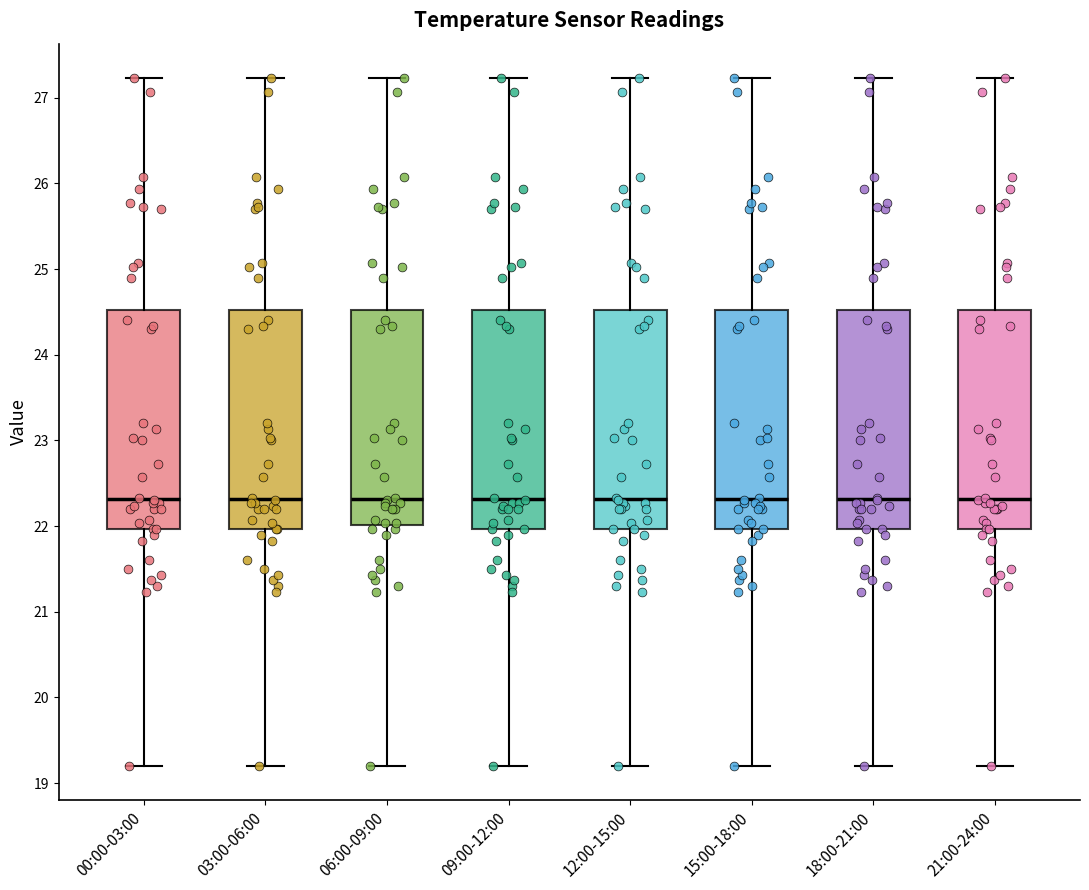

Reading left to right, transcribe this box plot: for each box, give where its median line is, the range the box spans, and where its two whiskers end, as read against the y-axis. The values are not printed on the chart, so give them approximately, as read against the axis.

00:00-03:00: median 22.3, box 22.0 to 24.5, whiskers 19.2 to 27.2
03:00-06:00: median 22.3, box 22.0 to 24.5, whiskers 19.2 to 27.2
06:00-09:00: median 22.3, box 22.0 to 24.5, whiskers 19.2 to 27.2
09:00-12:00: median 22.3, box 22.0 to 24.5, whiskers 19.2 to 27.2
12:00-15:00: median 22.3, box 22.0 to 24.5, whiskers 19.2 to 27.2
15:00-18:00: median 22.3, box 22.0 to 24.5, whiskers 19.2 to 27.2
18:00-21:00: median 22.3, box 22.0 to 24.5, whiskers 19.2 to 27.2
21:00-24:00: median 22.3, box 22.0 to 24.5, whiskers 19.2 to 27.2